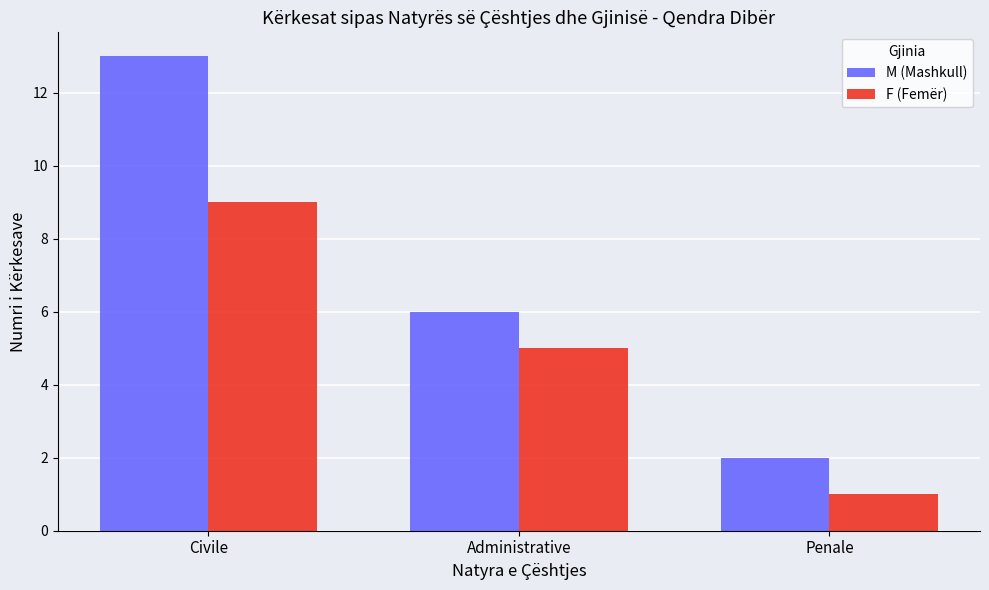

What is the difference between the maximum and minimum values in the M (Mashkull) series?

11